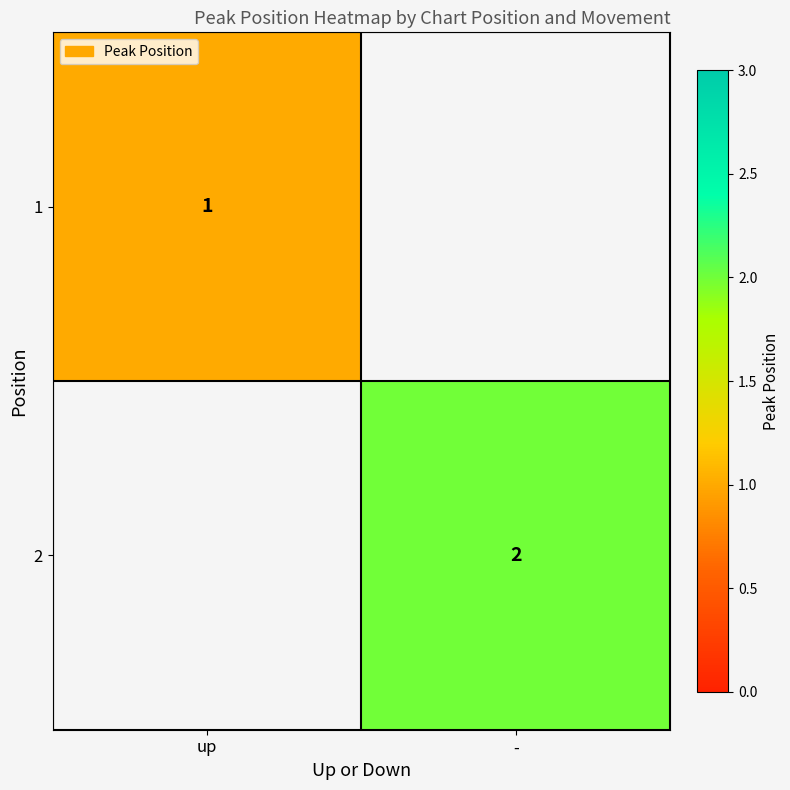

The 1 series shows 1 at up. True or false?

True